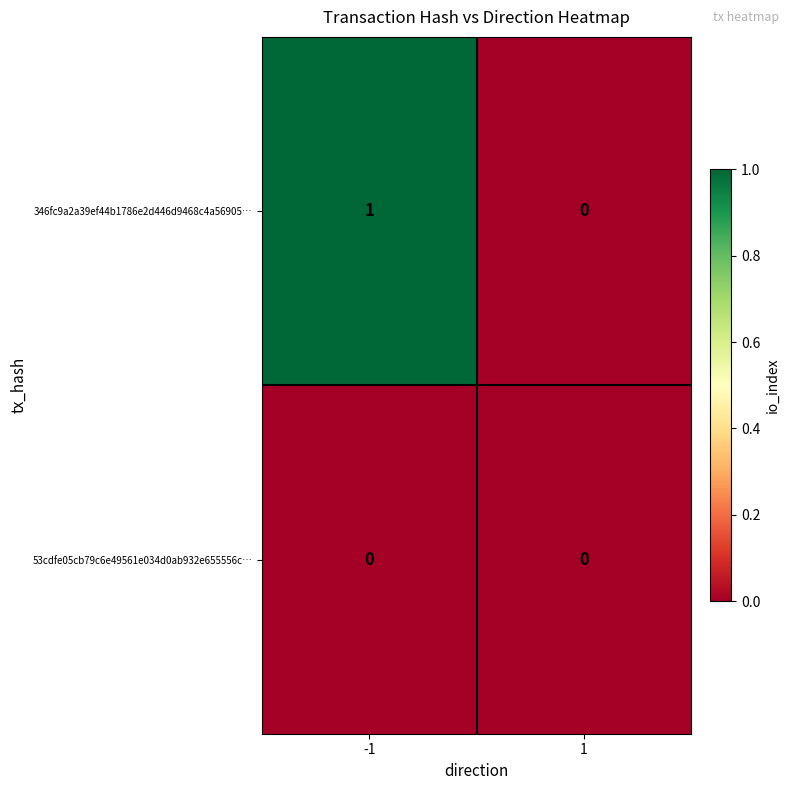

Rank the series by their maximum value, from lowest to highest.

53cdfe05cb79c6e49561e034d0ab932e655556c…, 346fc9a2a39ef44b1786e2d446d9468c4a56905…